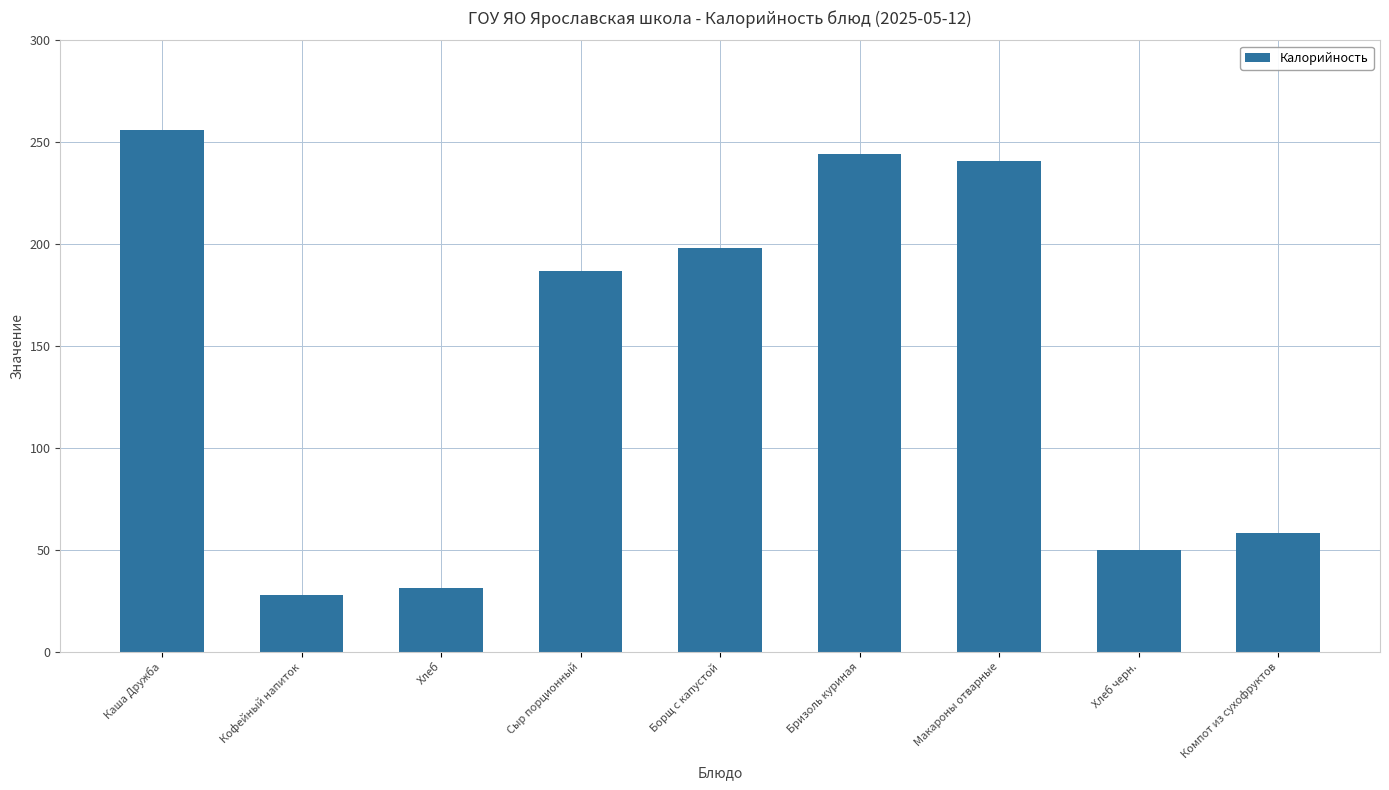

Between Хлеб черн. and Борщ с капустой, which is larger?

Борщ с капустой